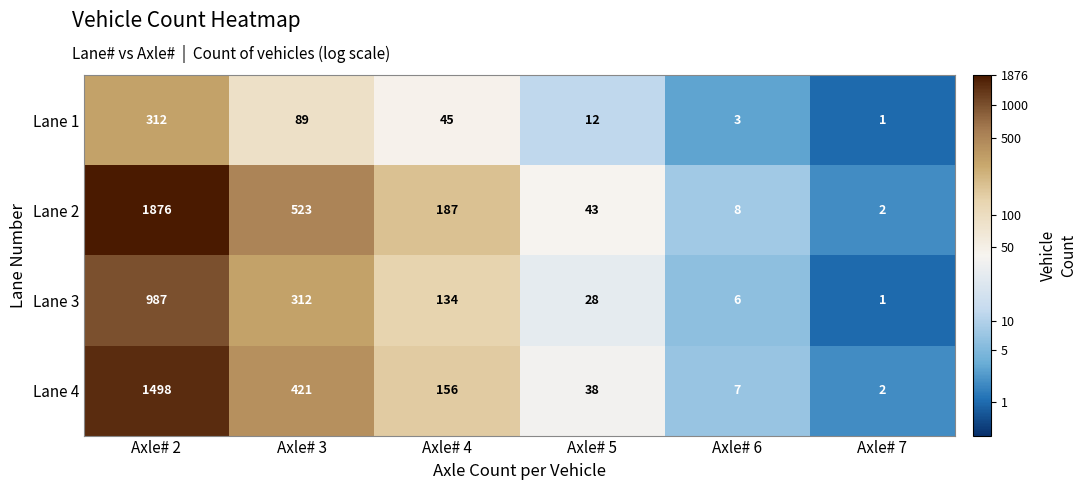

What is the difference between the second highest and second lowest values in the Lane 4 series?

414